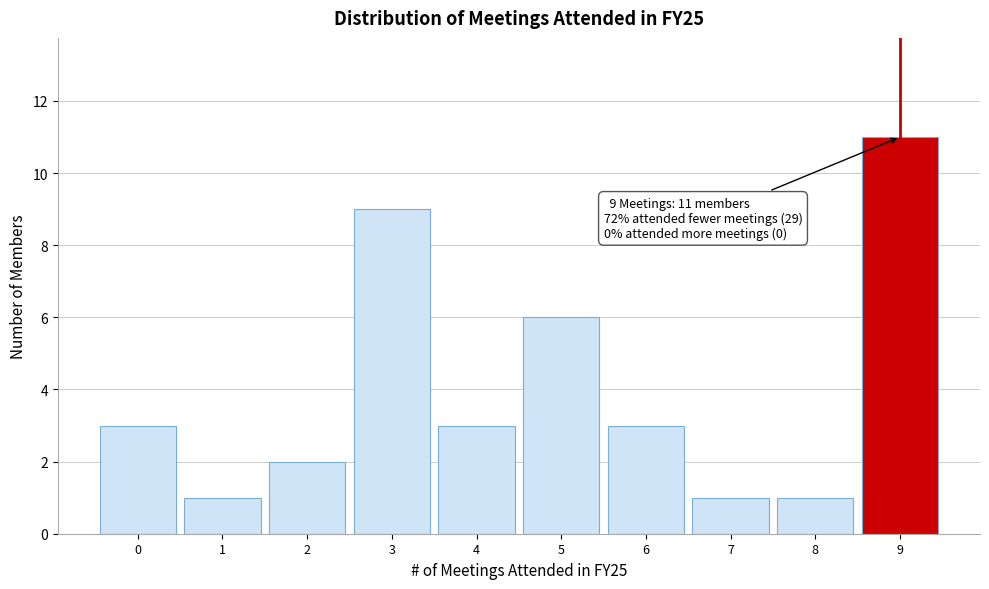

Over which range of the x-axis is the bar tallest?

8.5 to 9.5